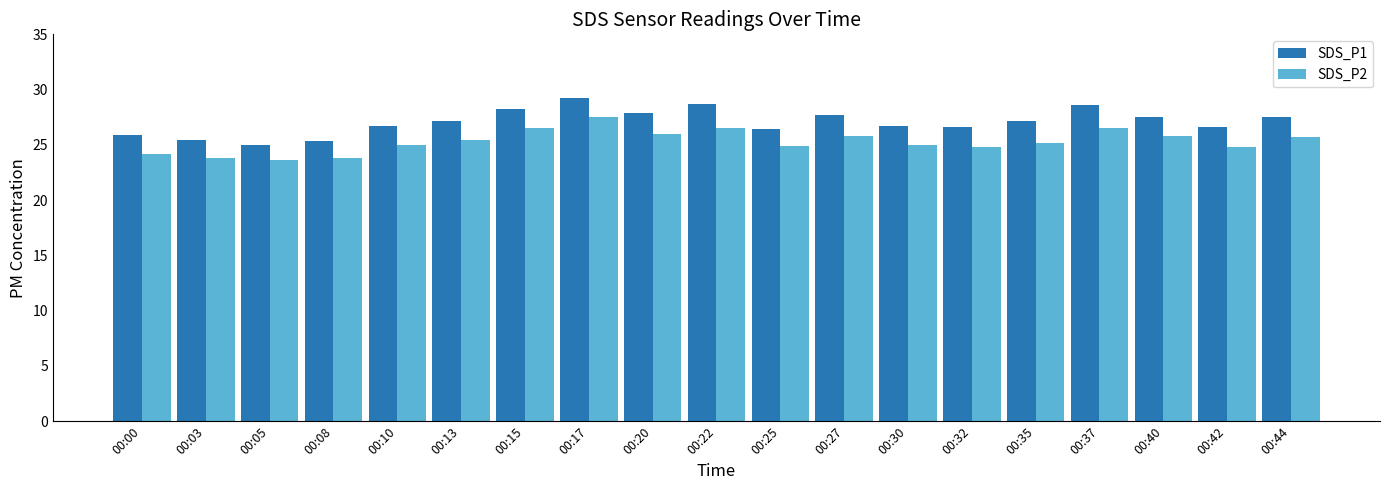

What is the difference between the highest and lowest values at 00:32?

1.8